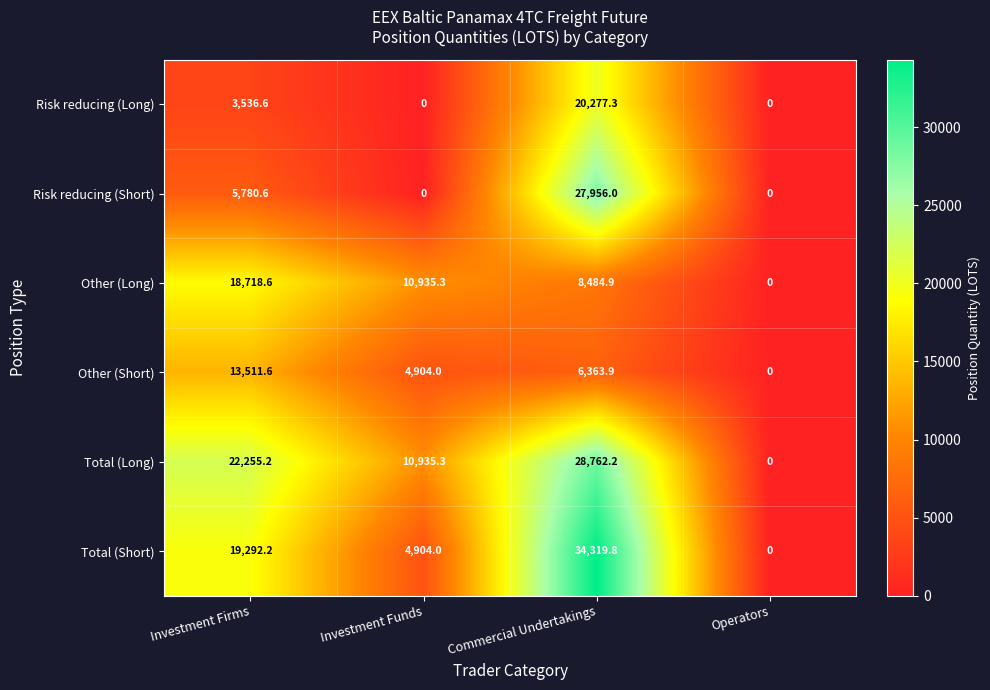

What is the difference between the Other (Long) values at Investment Funds and Commercial Undertakings?

2450.4